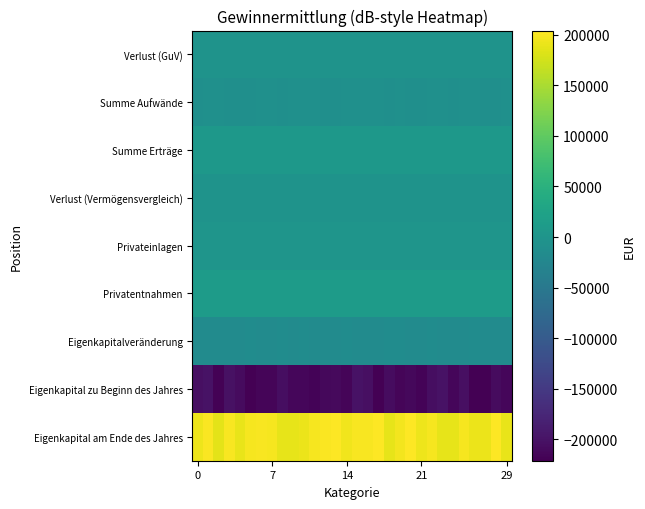

Which category has the highest value across all series?

28